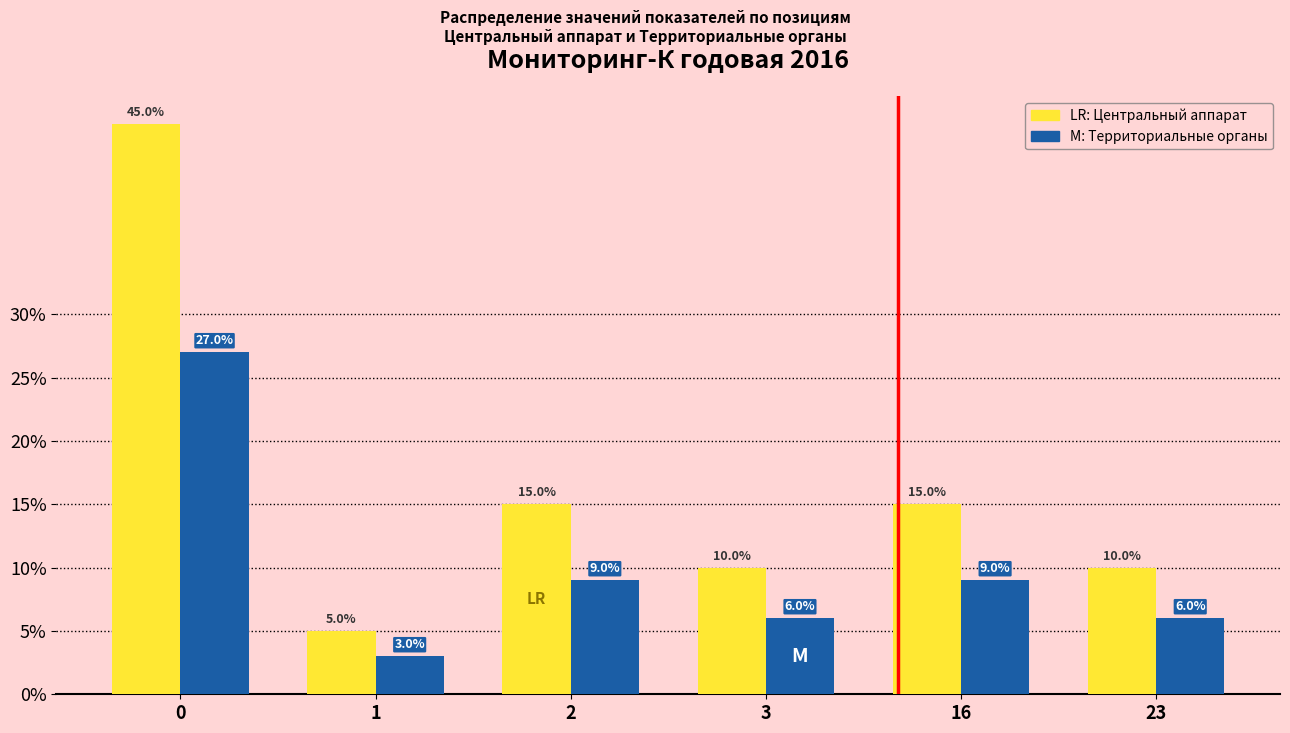

Reading left to right, transcribe all the data shown in this chart.

Центральный аппарат: 45	5	15	10	15	10
Территориальные органы: 27	3	9	6	9	6